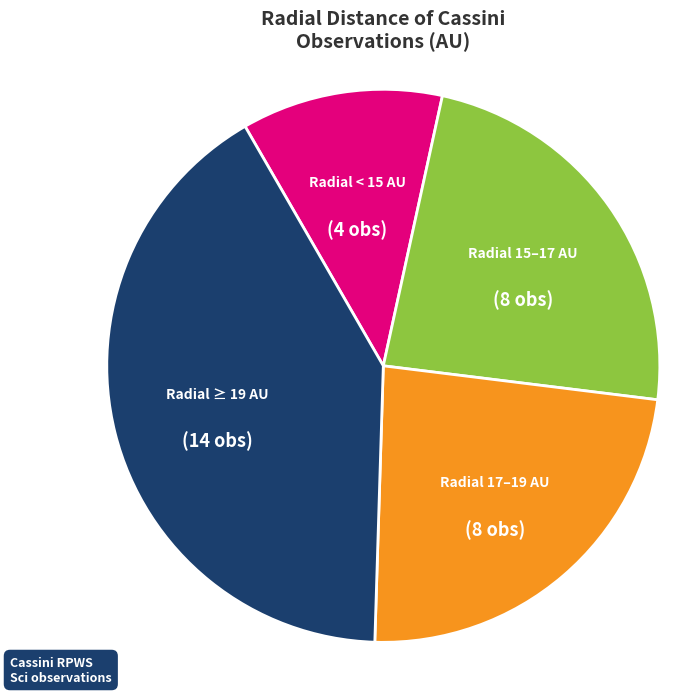

Does any single category account for the majority?

No